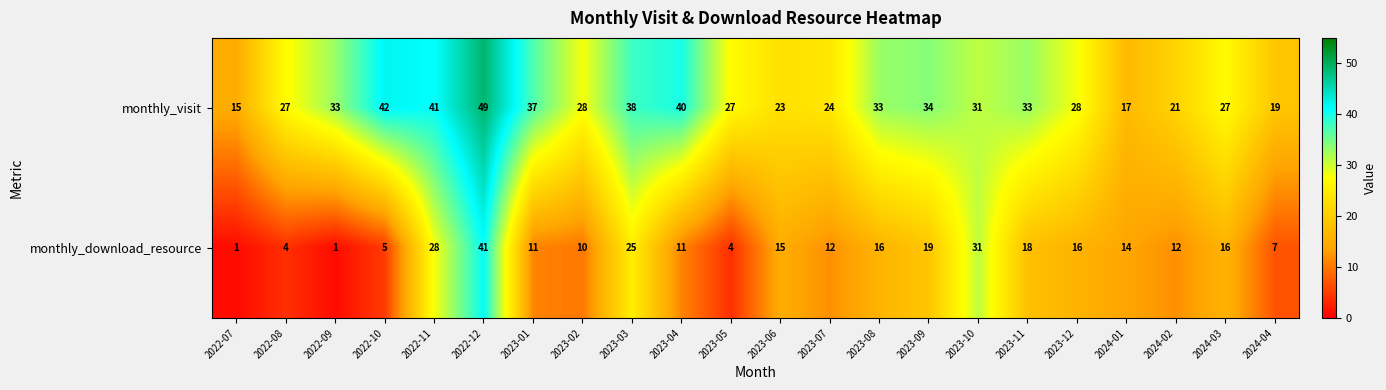

At which label does monthly_visit first exceed 31?

2022-09